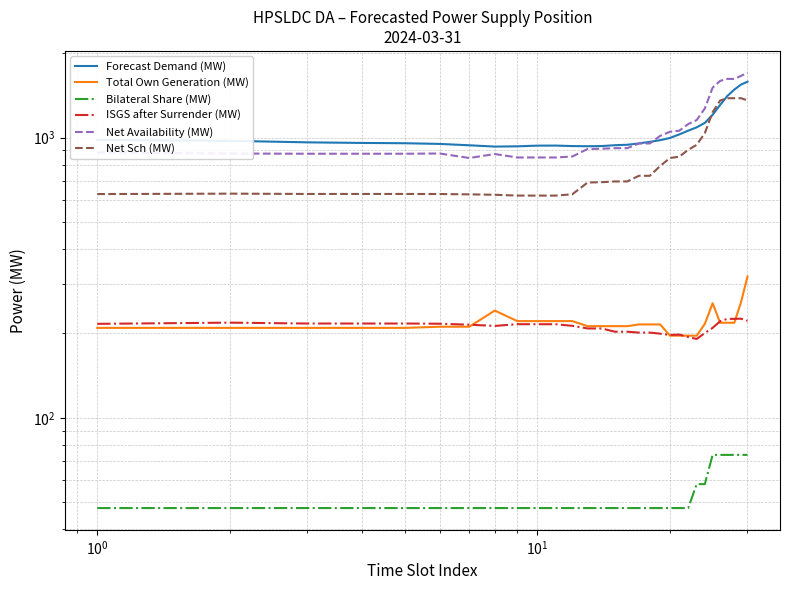

What is the total value across all series at $\mathdefault{10^{0}}$?

2940.8